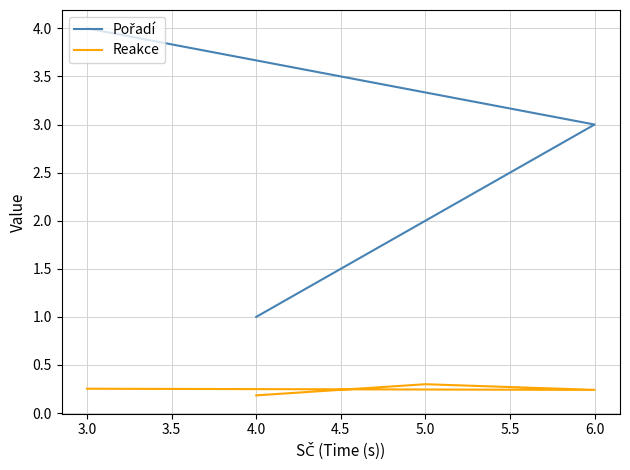

Which has a higher value, 4.0 or 5.0?

5.0